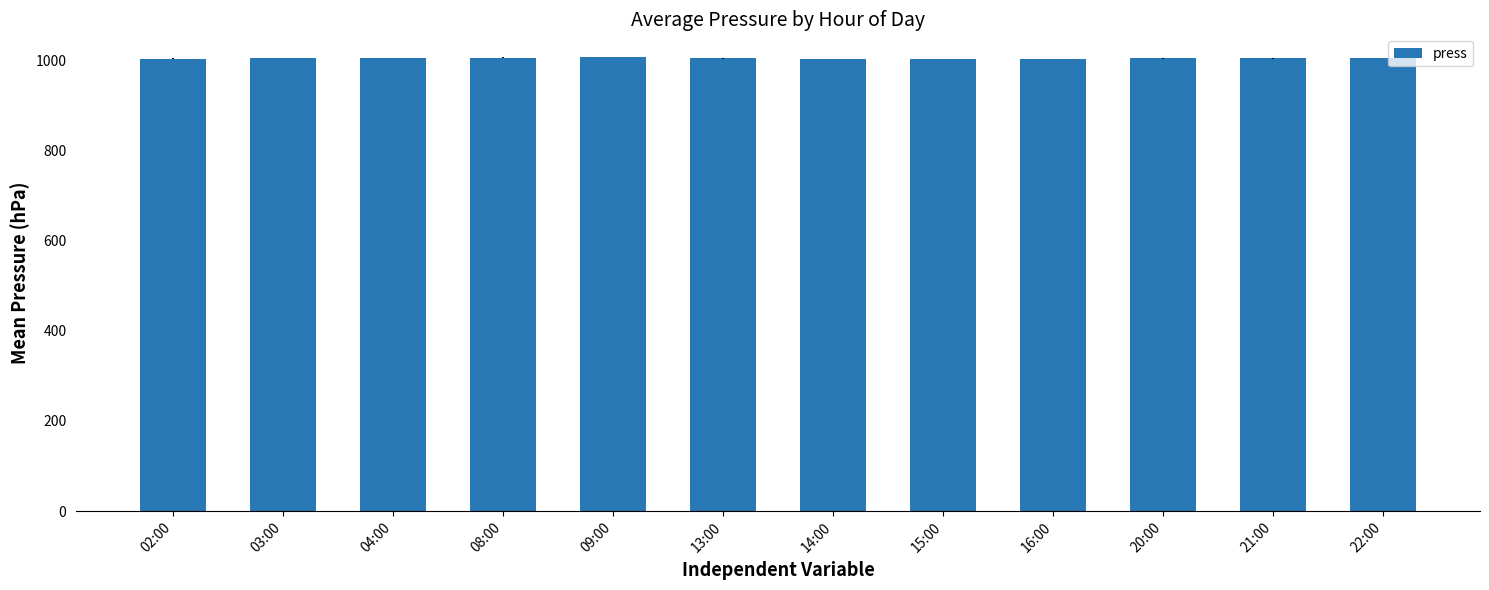

Approximately how many times larger is the value at 02:00 compared to 22:00?

1.0